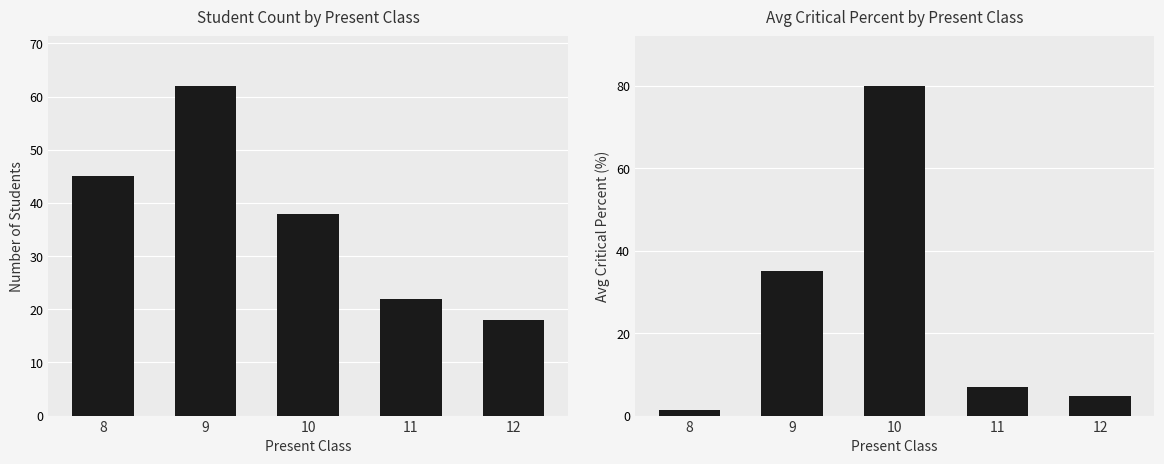

Which series has the largest total across all categories?

Student Count